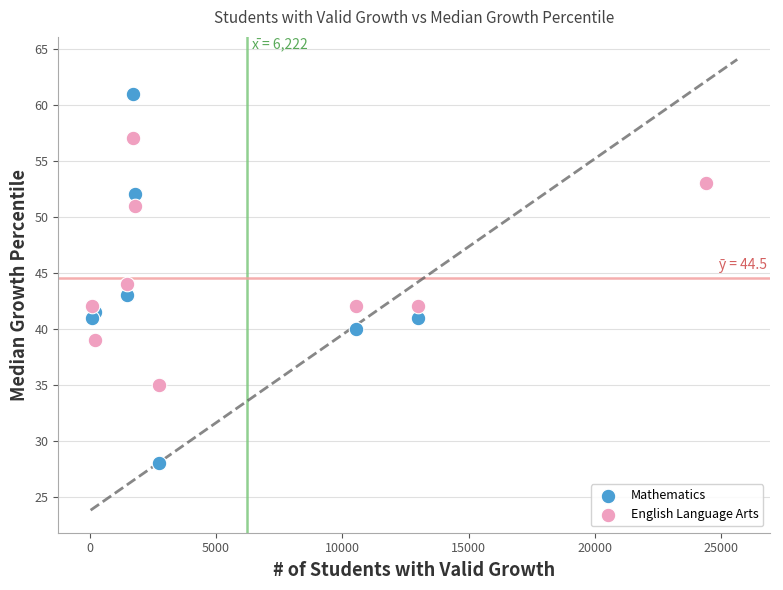

In the English Language Arts series, what Y value is closest to 46?

44.0